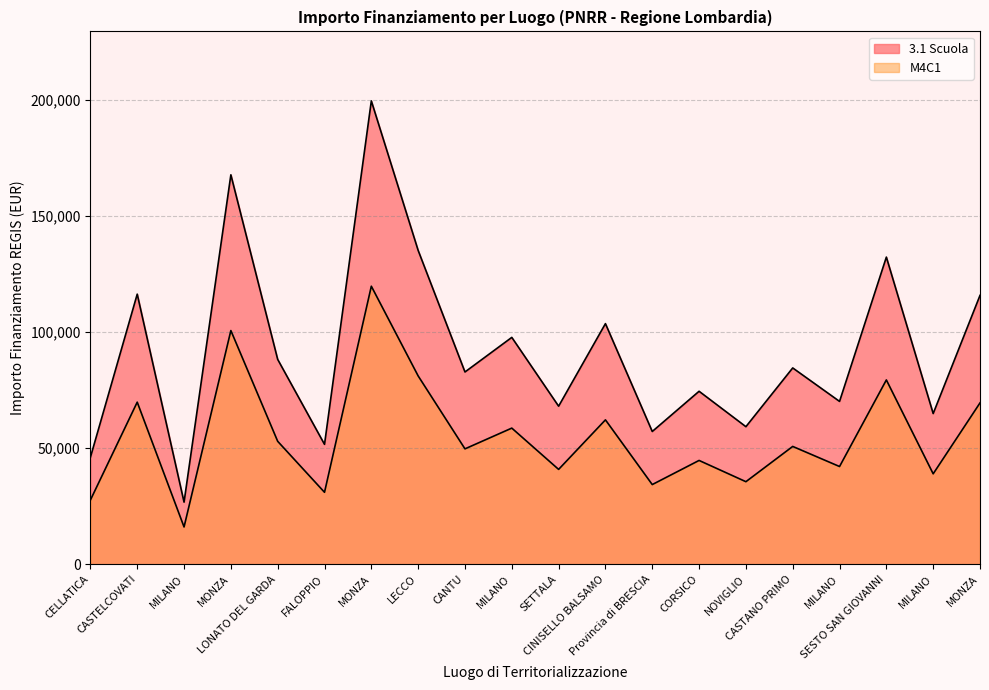

Where is the first local maximum for 3.1 Scuola?

CASTELCOVATI